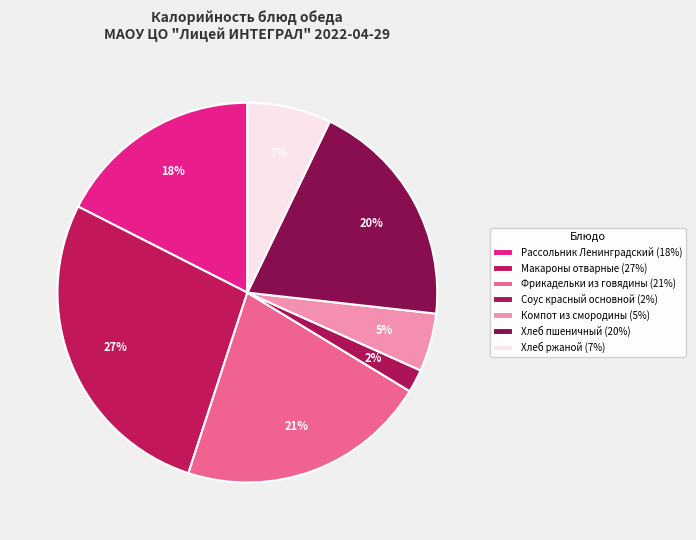

Count the number of slices in the pie.

7